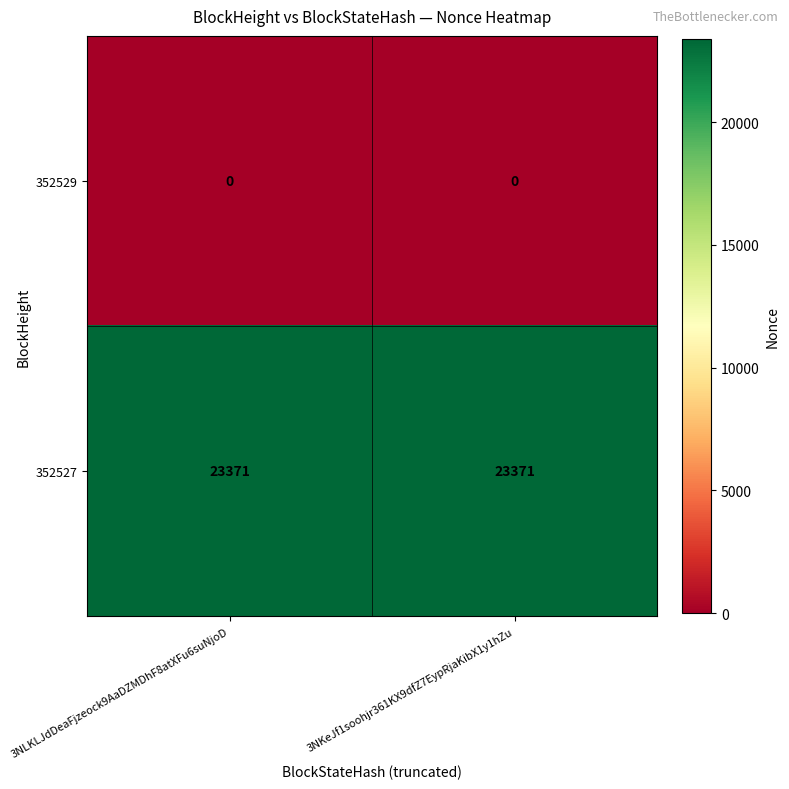

What is the maximum value shown in the chart?

23371